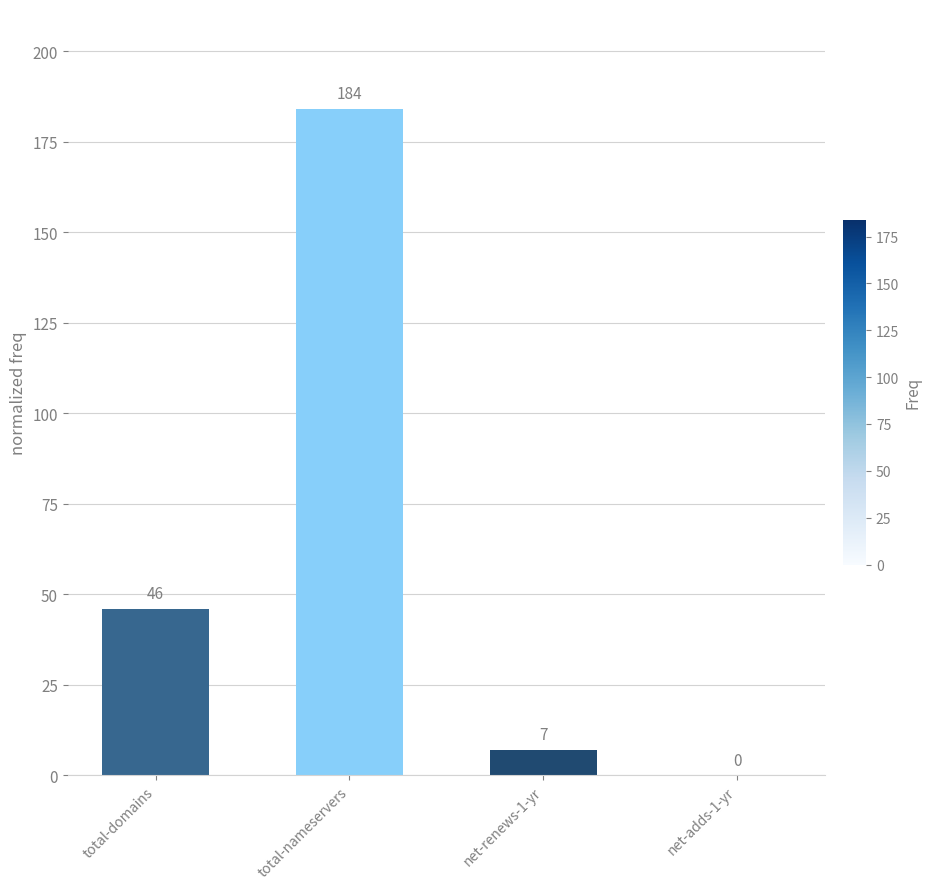

What is the greatest value displayed?

184